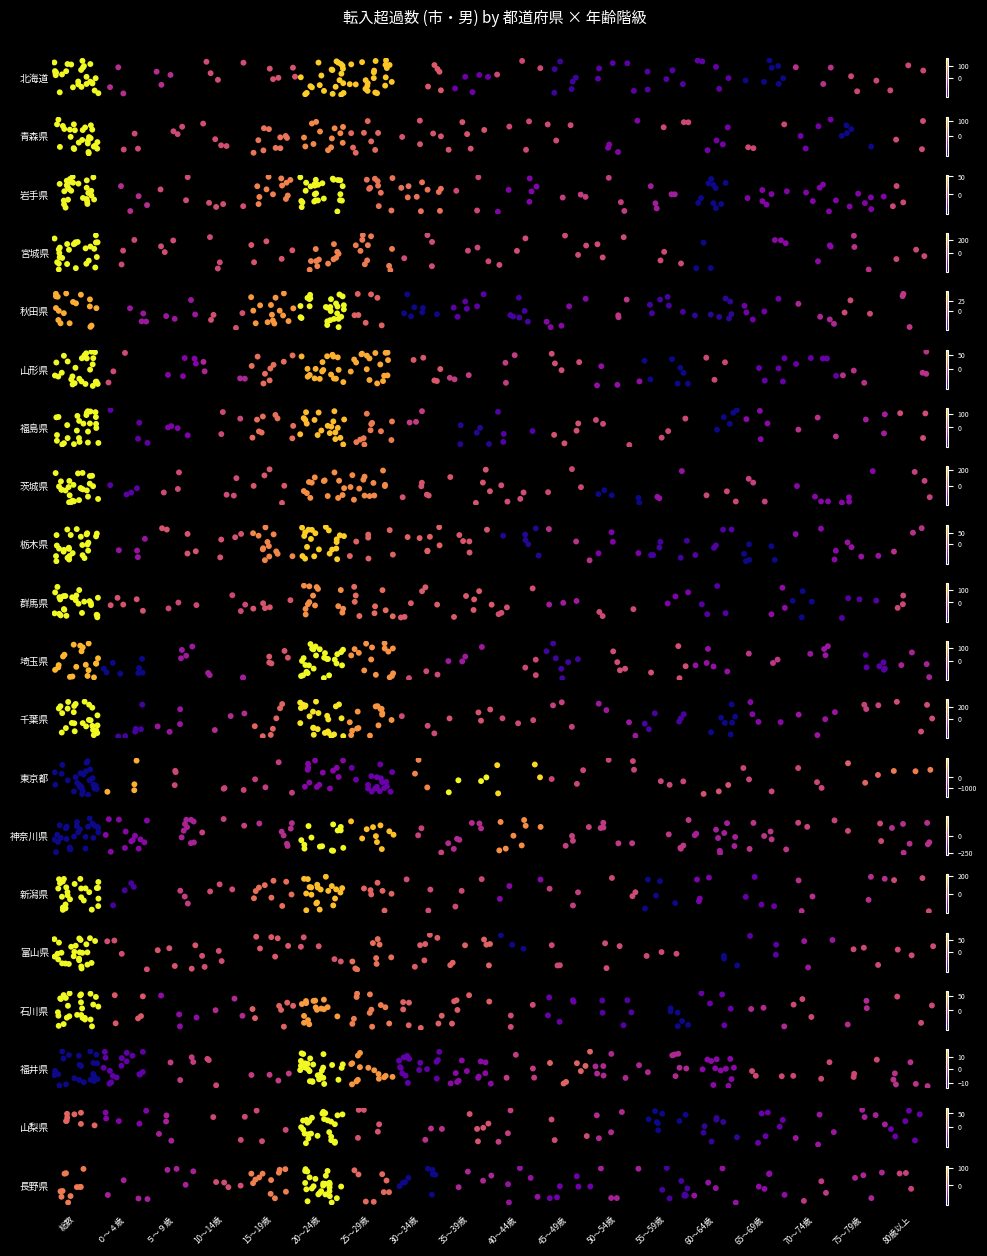

Which series has the largest range (max minus min)?

東京都